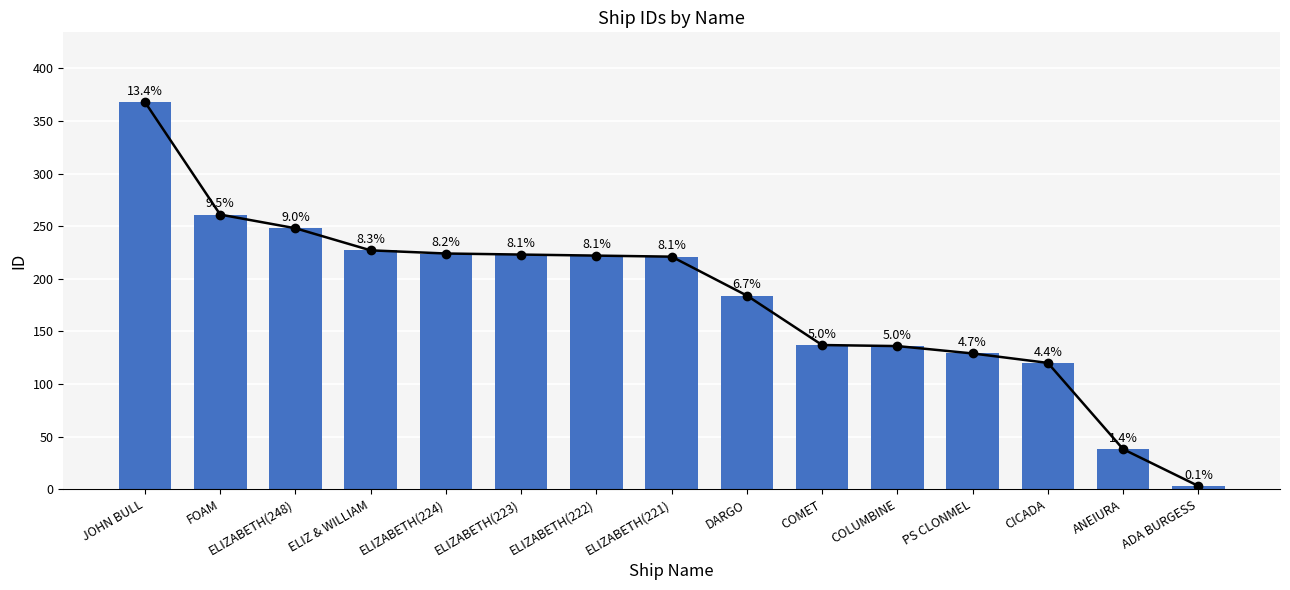

The chart shows a value of 38 at ANEIURA. True or false?

True